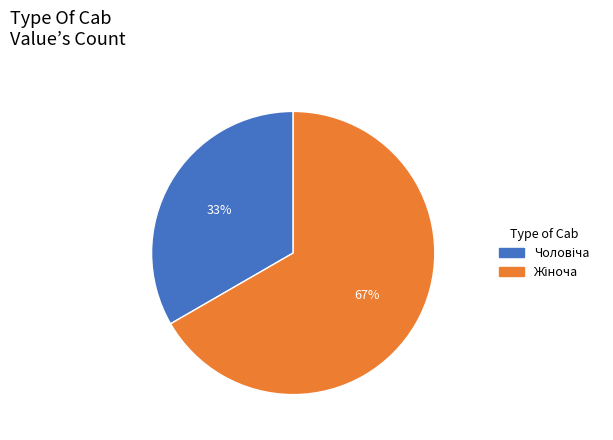

Is there any slice that represents more than half of the pie?

Yes